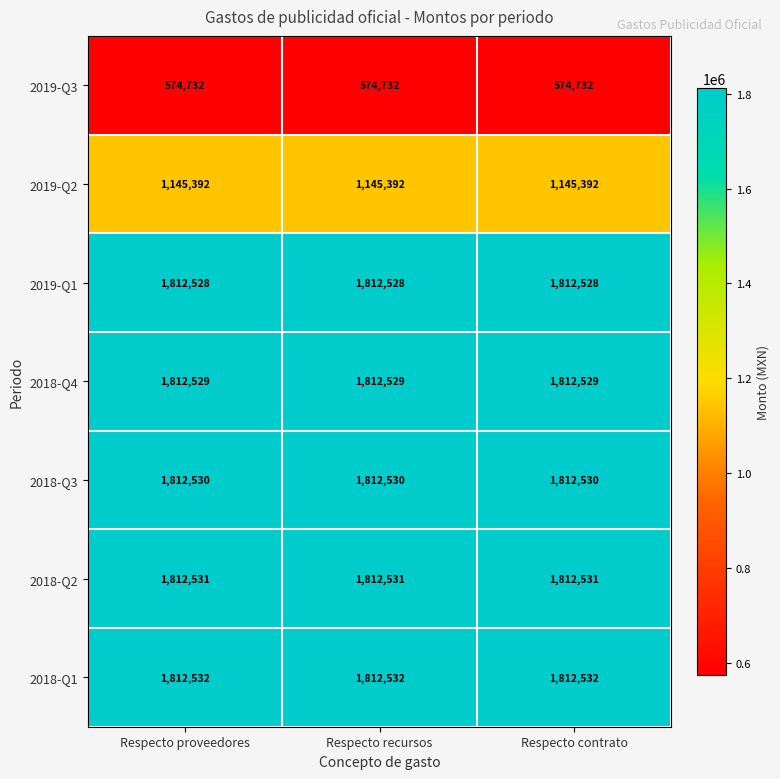

The 2018-Q2 series shows 1812531 at Respecto recursos. True or false?

True